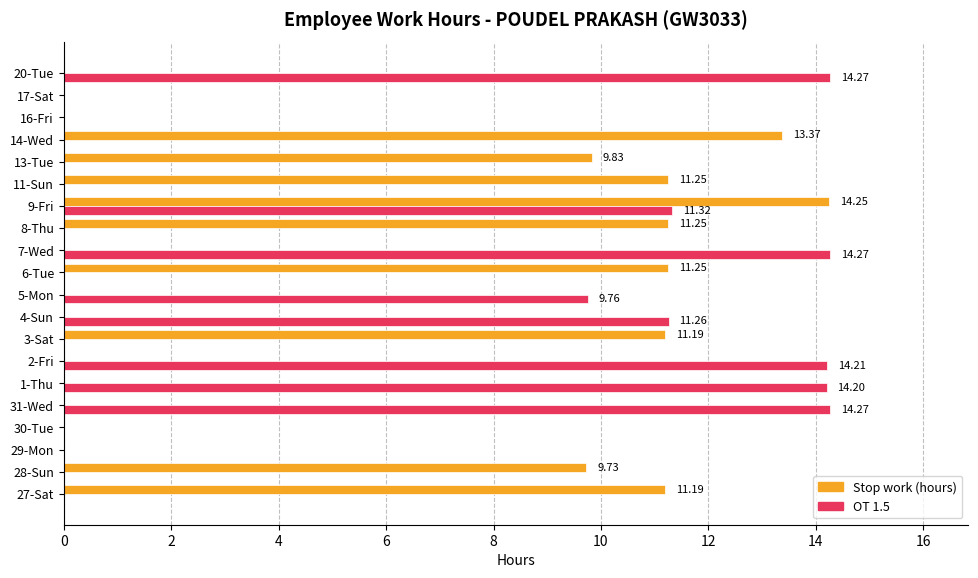

At which category is the sum across all series the highest?

9-Fri